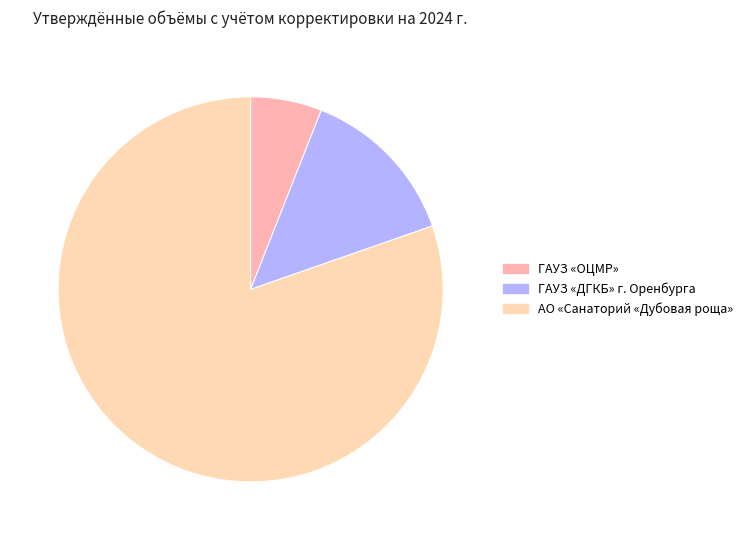

How many segments does this pie chart have?

3